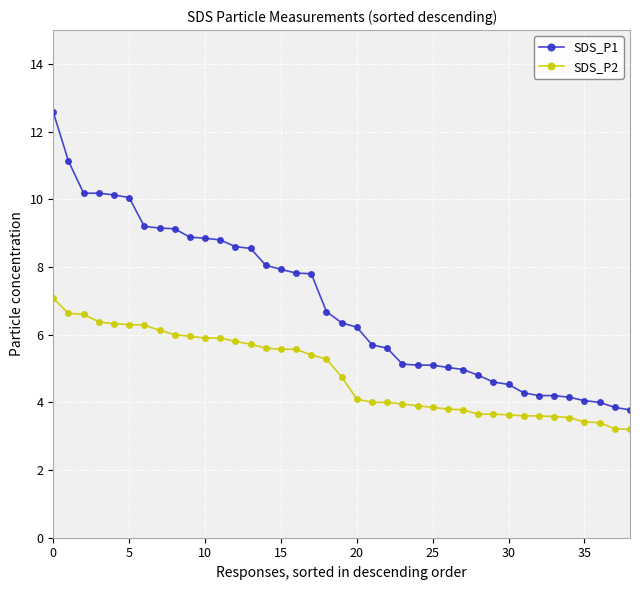

Which series has the largest total across all categories?

SDS_P1